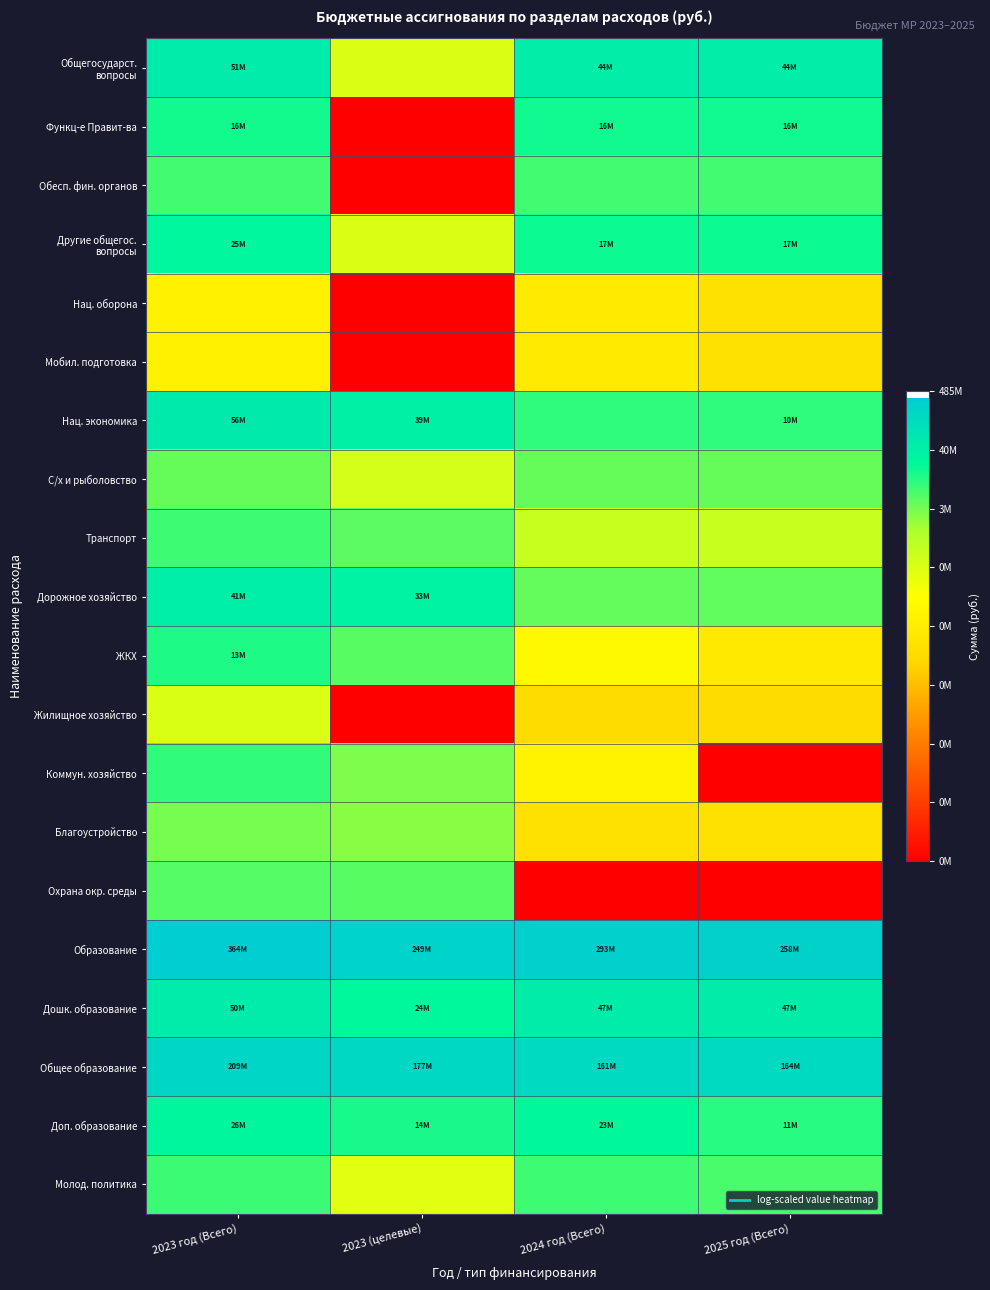

Between 2024 год (Всего) and 2023 (целевые), which is larger?

2024 год (Всего)